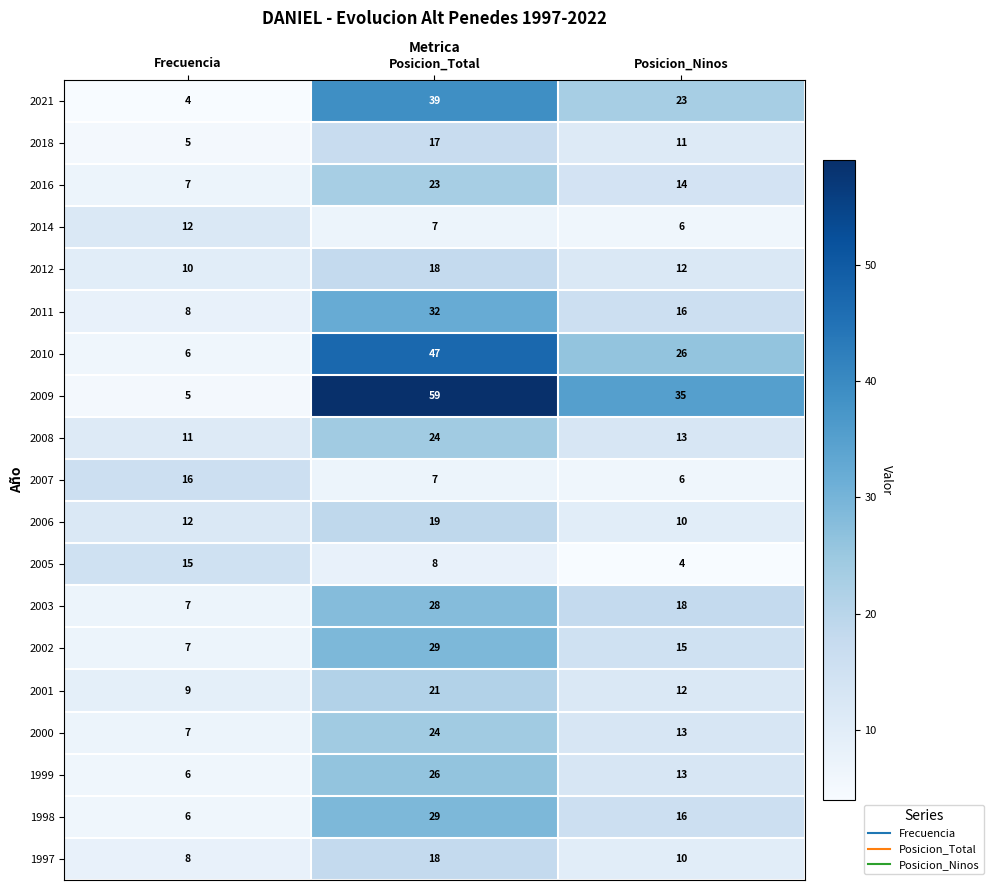

What is the approximate value of 1998 at Posicion_Ninos, to the nearest 5?

15